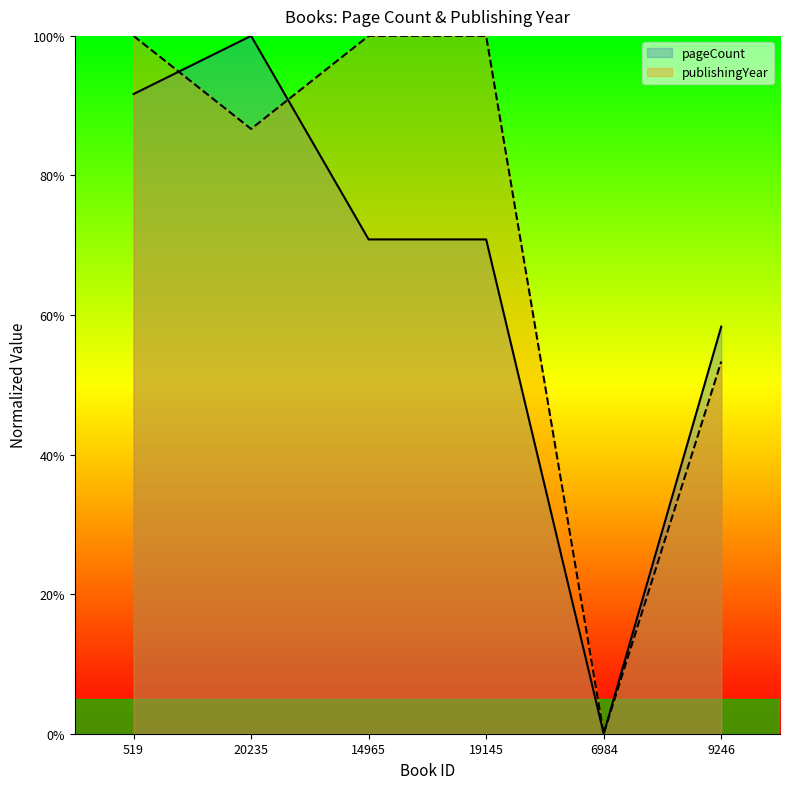

What is the sum of the pageCount values at 9246 and 14965?

129.2